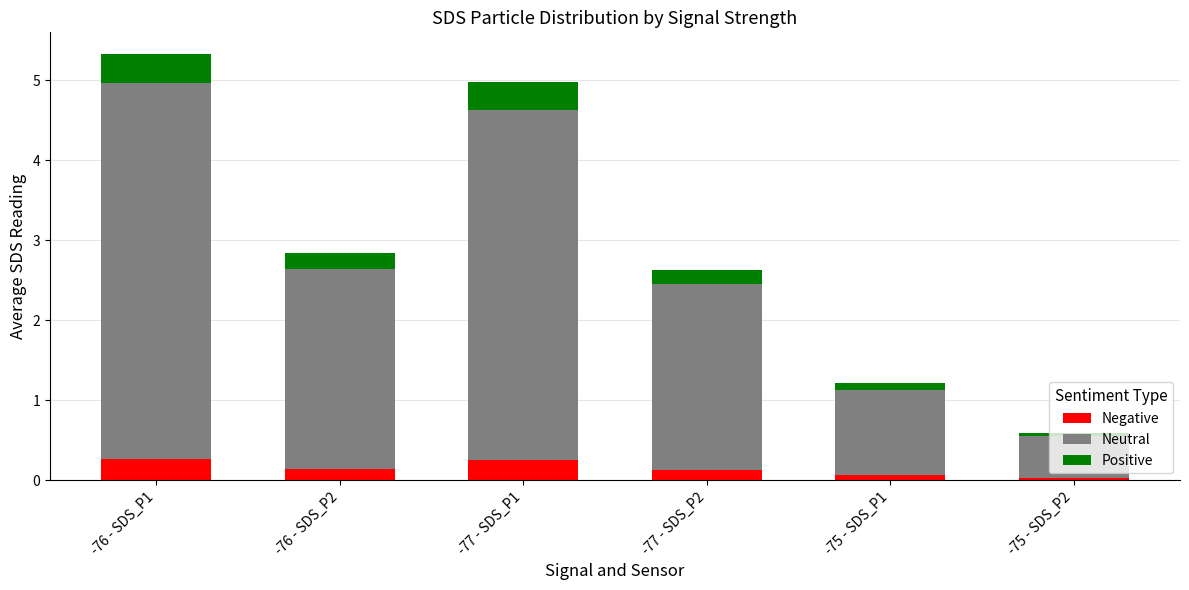

The Negative series shows 0.1 at -76 - SDS_P2. True or false?

True